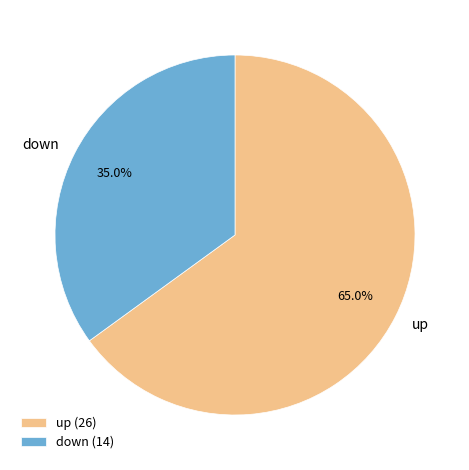

To the nearest percent, what portion does up represent?

65%